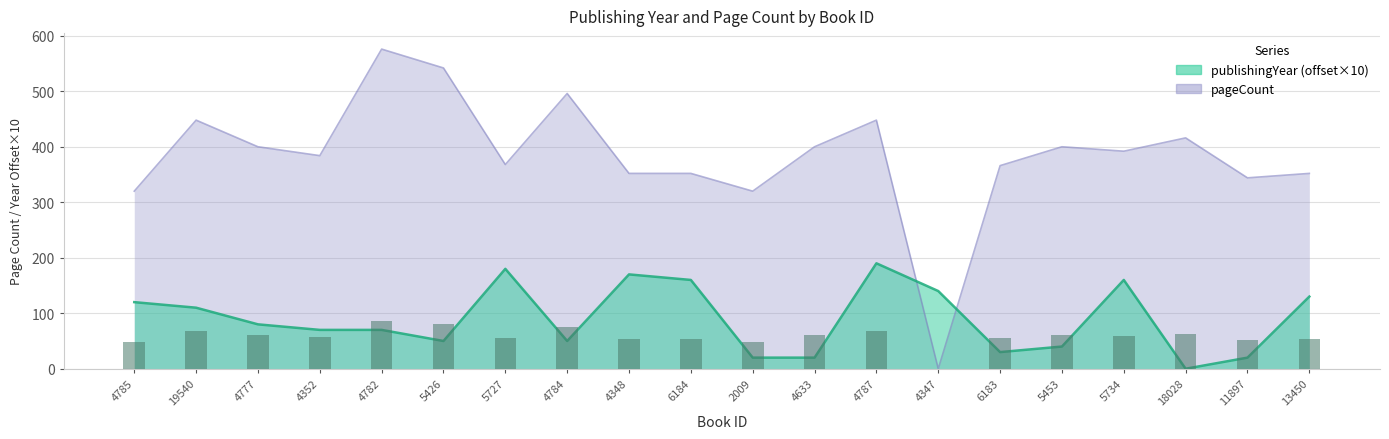

What are all the series names shown in the legend?

publishingYear, pageCount